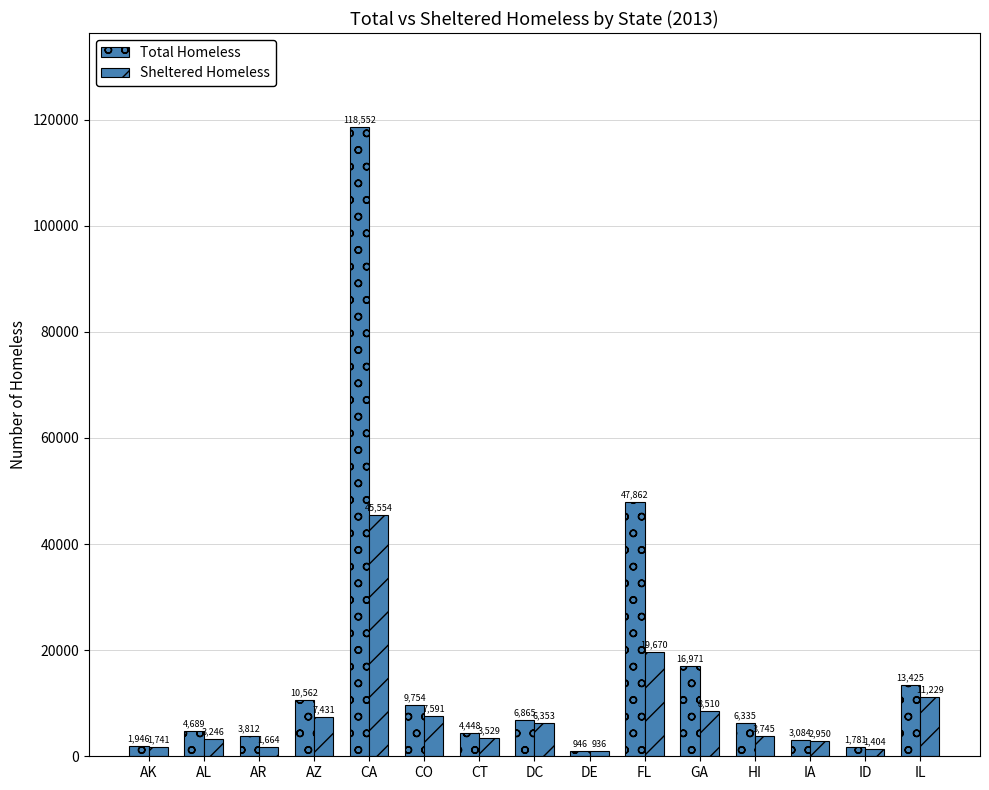

Reading left to right, list all the values displayed in this chart.

Total Homeless: 1946	4689	3812	10562	118552	9754	4448	6865	946	47862	16971	6335	3084	1781	13425
Sheltered Homeless: 1741	3246	1664	7431	45554	7591	3529	6353	936	19670	8510	3745	2950	1404	11229